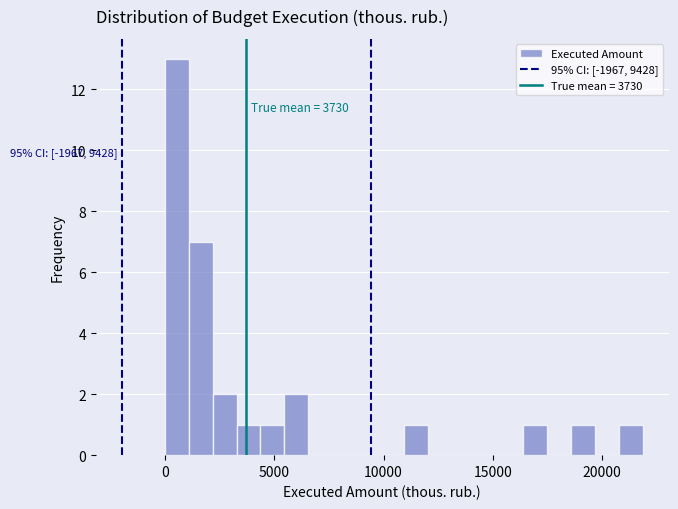

Around what value on the x-axis is the tallest bar? Give the approximate position of its centre, as read against the axis.

500